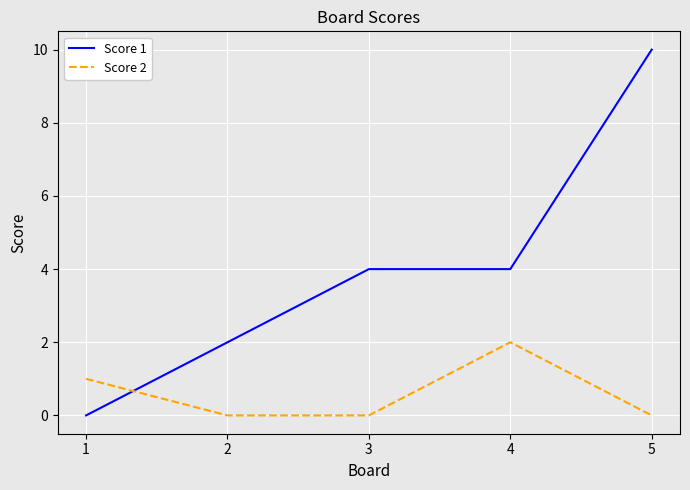

List the series in order of their peak value, highest first.

Score 1, Score 2